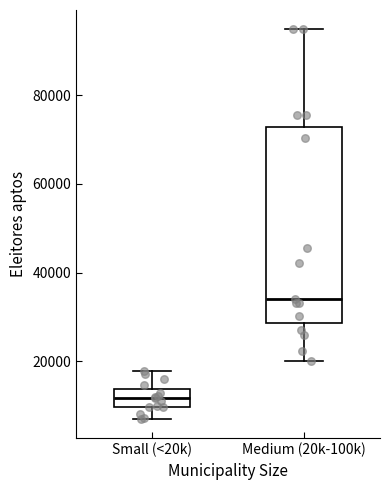

Where does the median line of the box for Medium (20k-100k) sit on the y-axis? The values are not printed on the chart, so give them approximately, as read against the axis.

34000